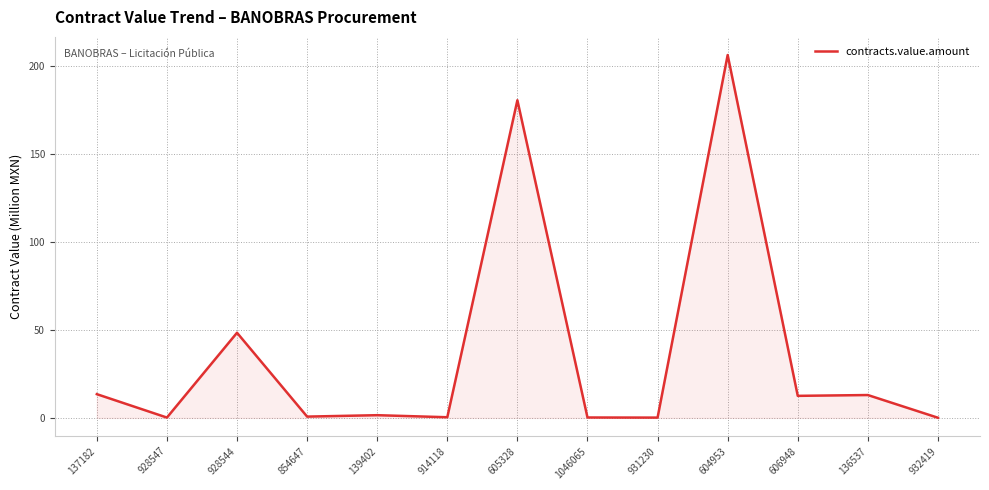

What is the difference between the second highest and minimum values?

180.3